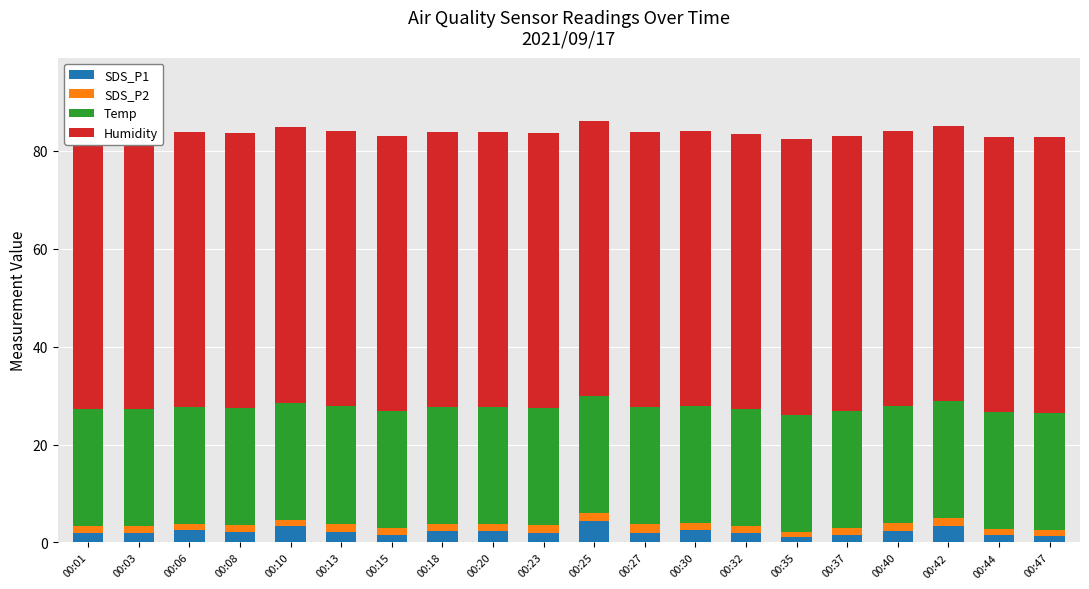

What is the value of the SDS_P1 bar at the 18th from the left?

3.5